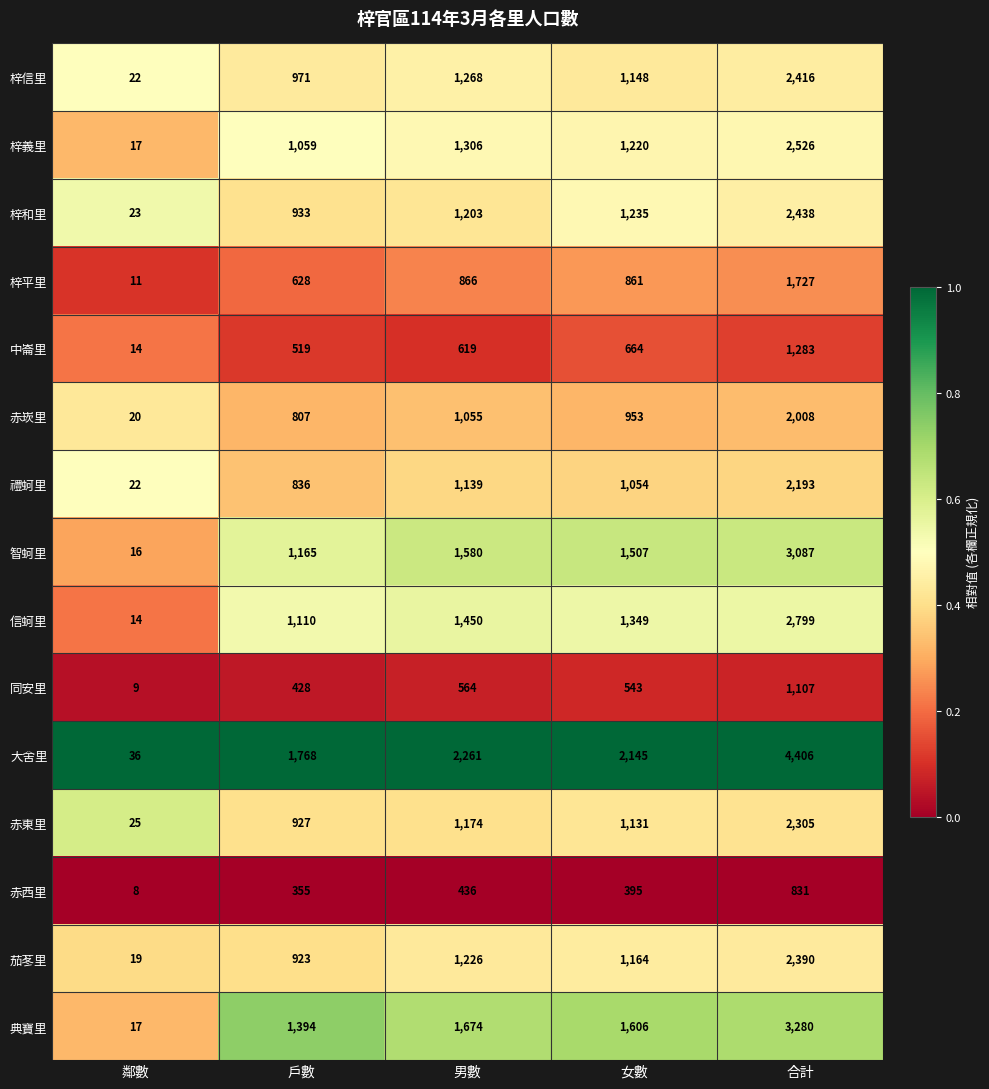

What is the difference between the 智蚵里 values at 合計 and 女數?

1580